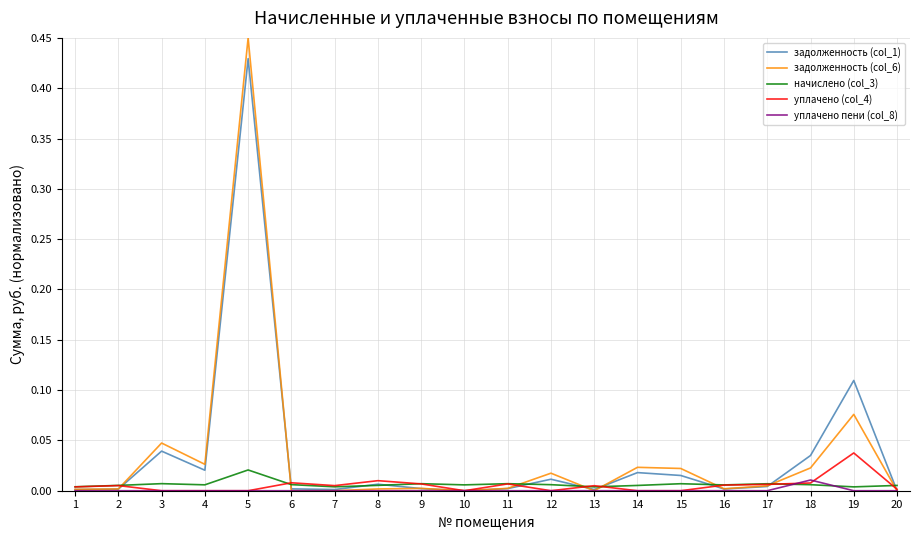

List the series in order of their peak value, highest first.

задолженность (col_6), задолженность (col_1), уплачено (col_4), начислено (col_3), уплачено пени (col_8)